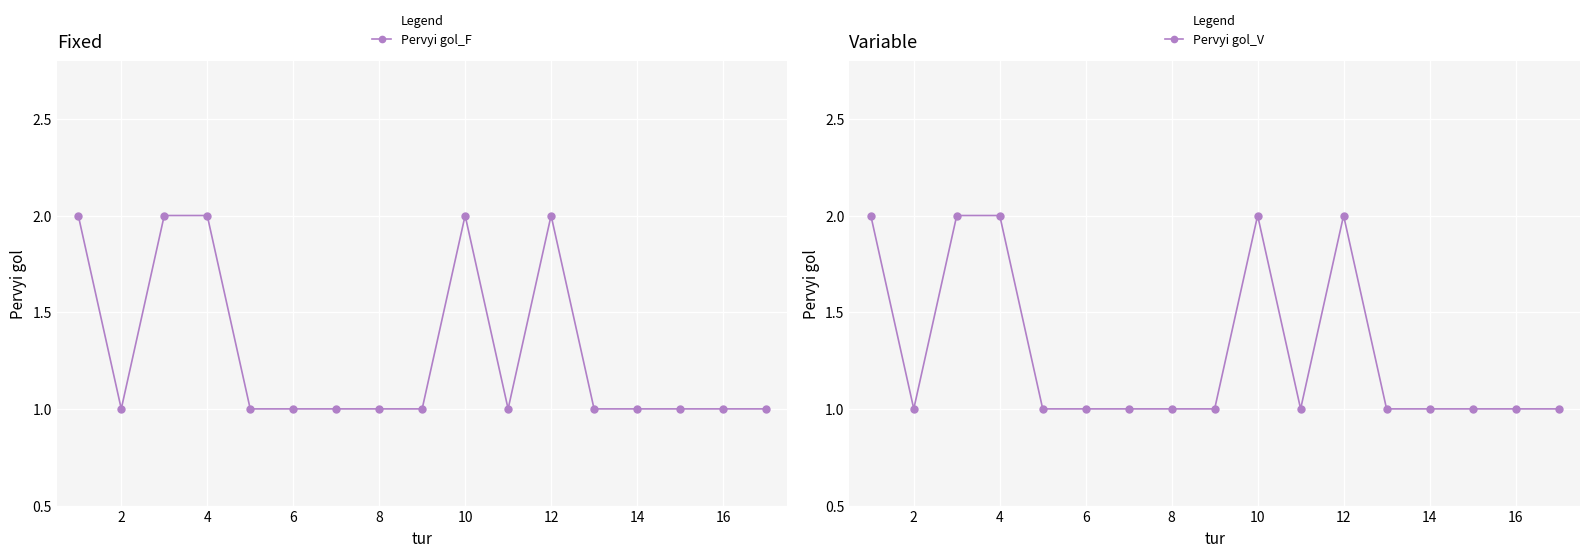

True or false: Pervyi gol_V and Pervyi gol_F cross at least once.

False